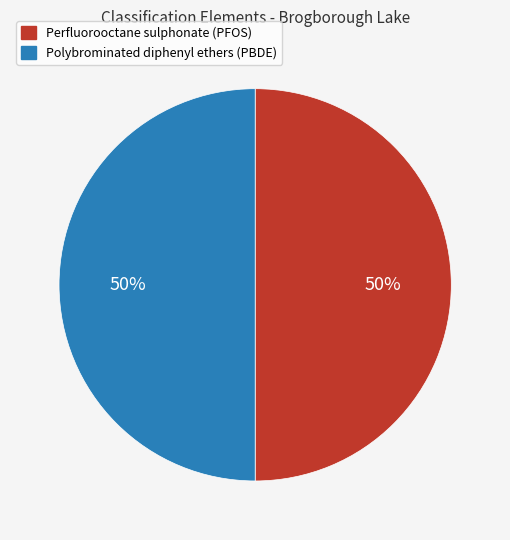

To the nearest percent, what is the combined percentage of Perfluorooctane sulphonate (PFOS) and Polybrominated diphenyl ethers (PBDE)?

100%